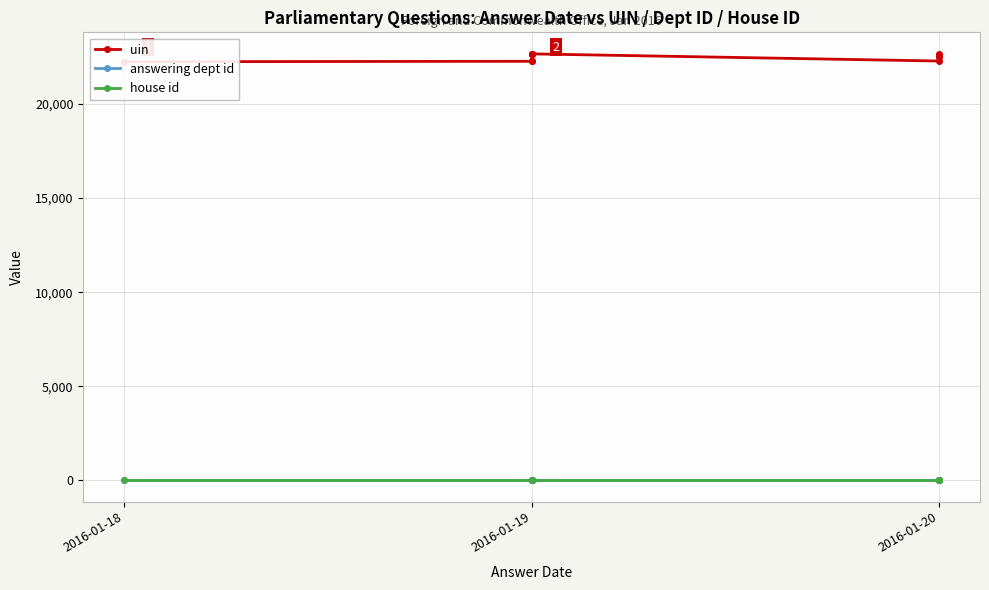

True or false: answering dept id has more than 1 points higher than both neighbors.

False